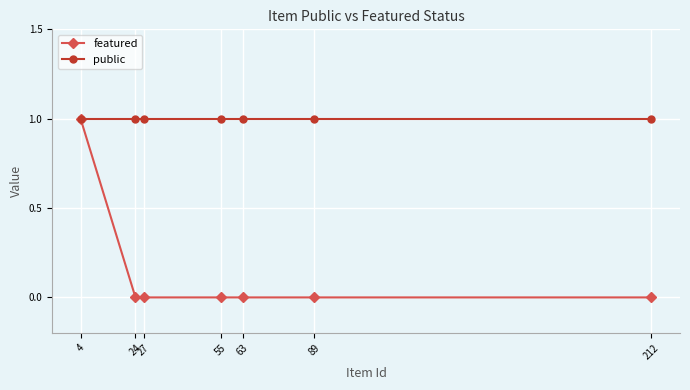

True or false: public and featured cross at least once.

False